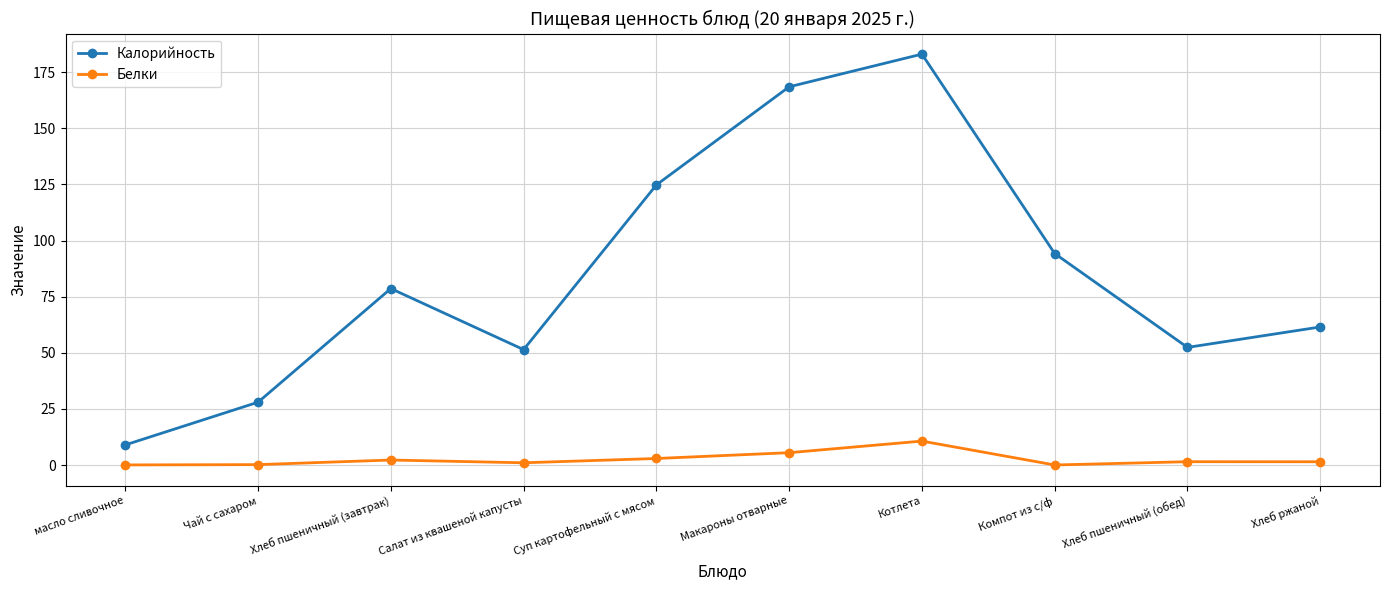

What are all the series names shown in the legend?

Калорийность, Белки